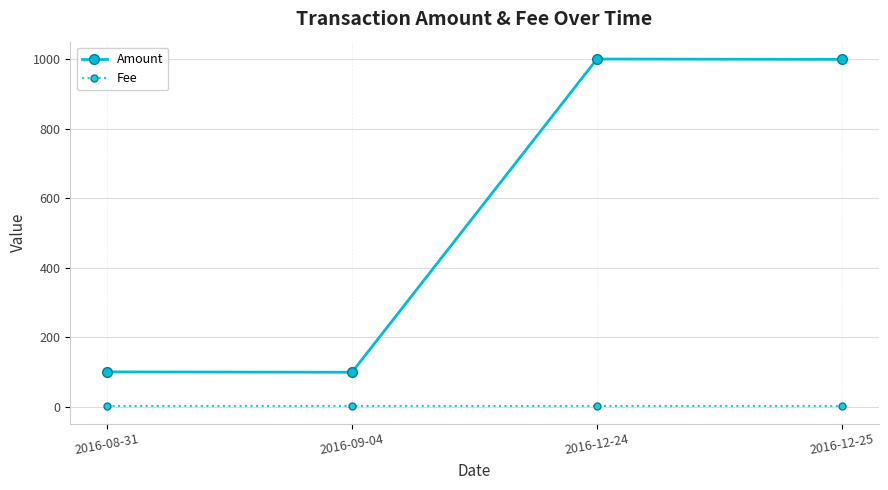

What is the greatest value displayed?

1000